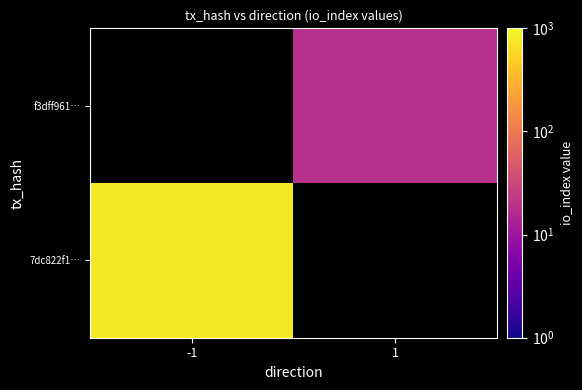

Which series has the largest range (max minus min)?

7dc822f1…